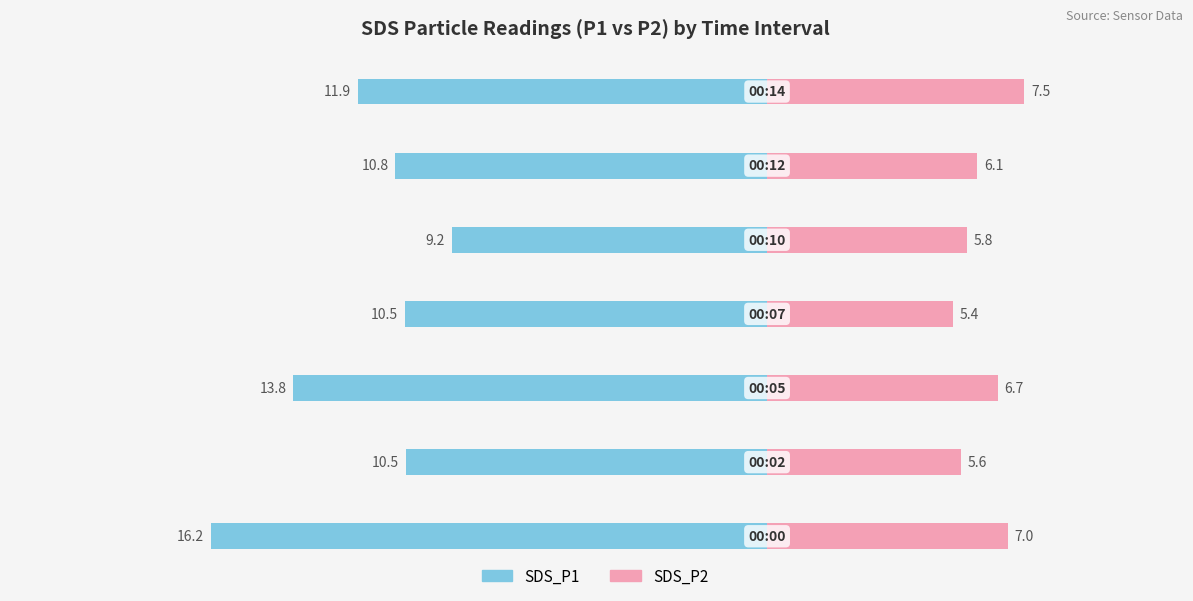

Reading left to right, extract all data points from this chart.

SDS_P1: −25=-16.2	−20=-10.5	−15=-13.8	−10=-10.5	−5=-9.2	0=-10.8	5=-11.9
SDS_P2: −25=7.0	−20=5.6	−15=6.7	−10=5.4	−5=5.8	0=6.1	5=7.5